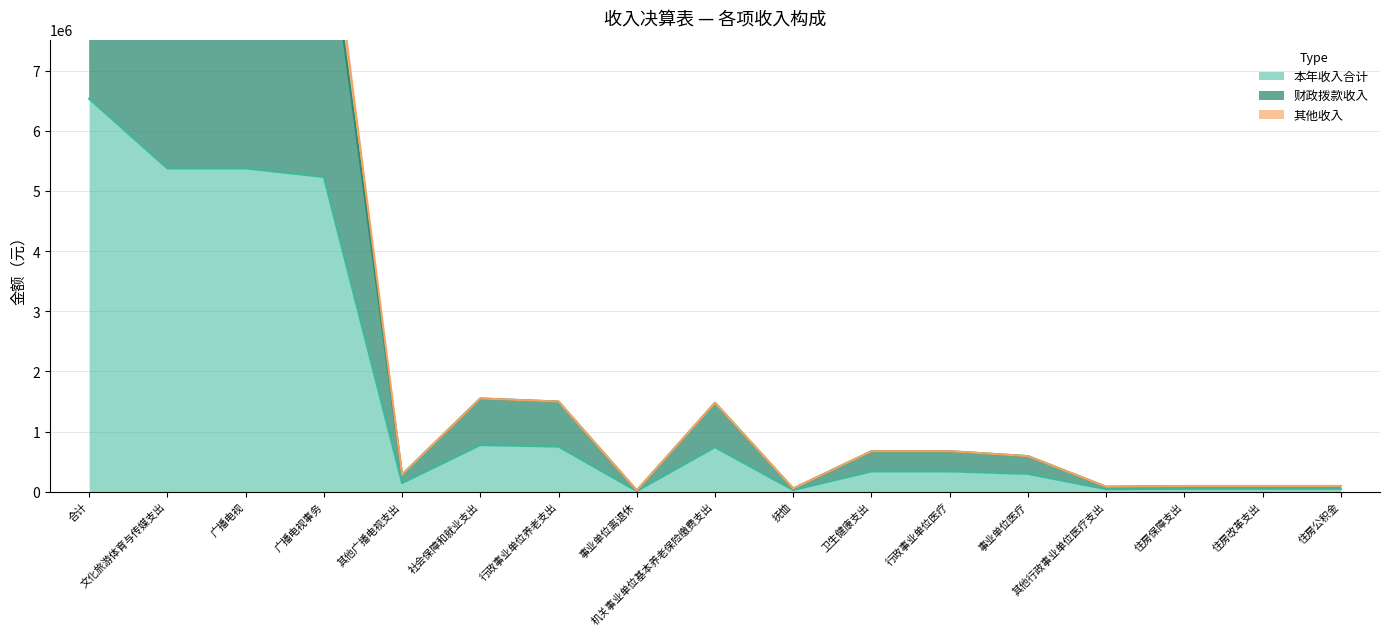

How many interior local valleys does the 本年收入合计 series have?

4